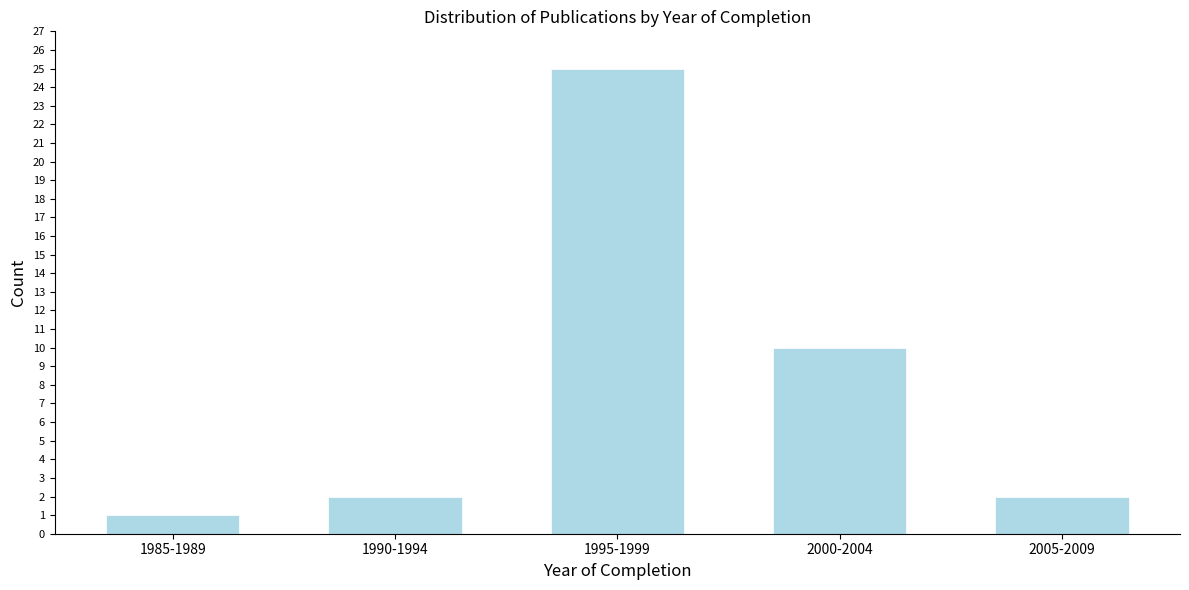

Reading left to right, transcribe all the data shown in this chart.

1	2	25	10	2